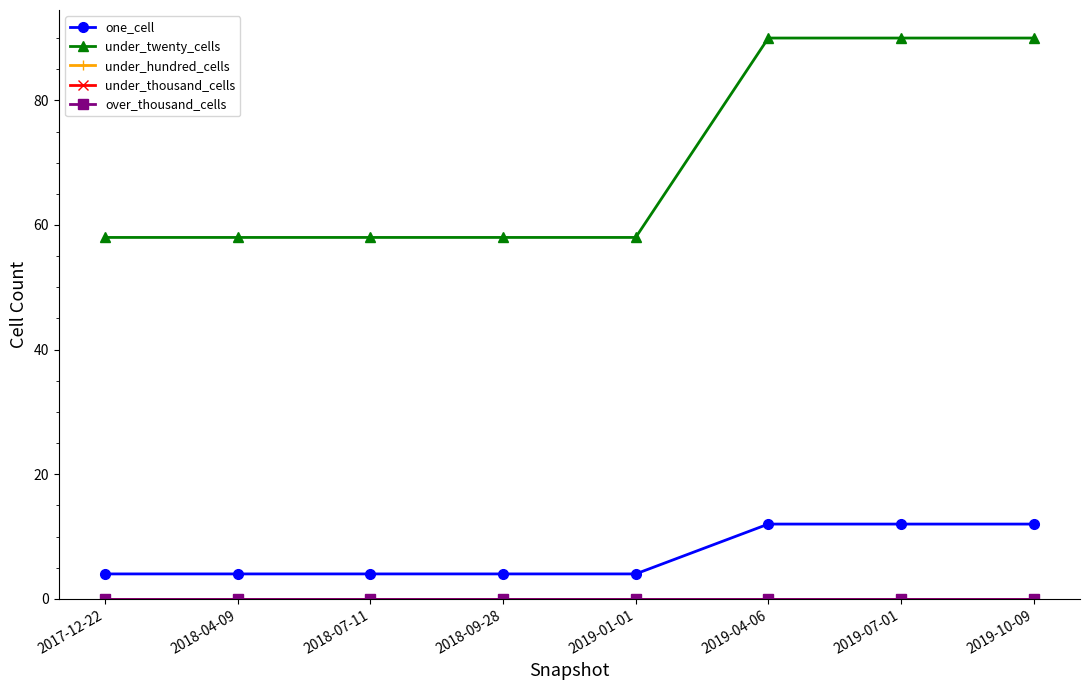

Is this an area chart (filled region under the line)?

No